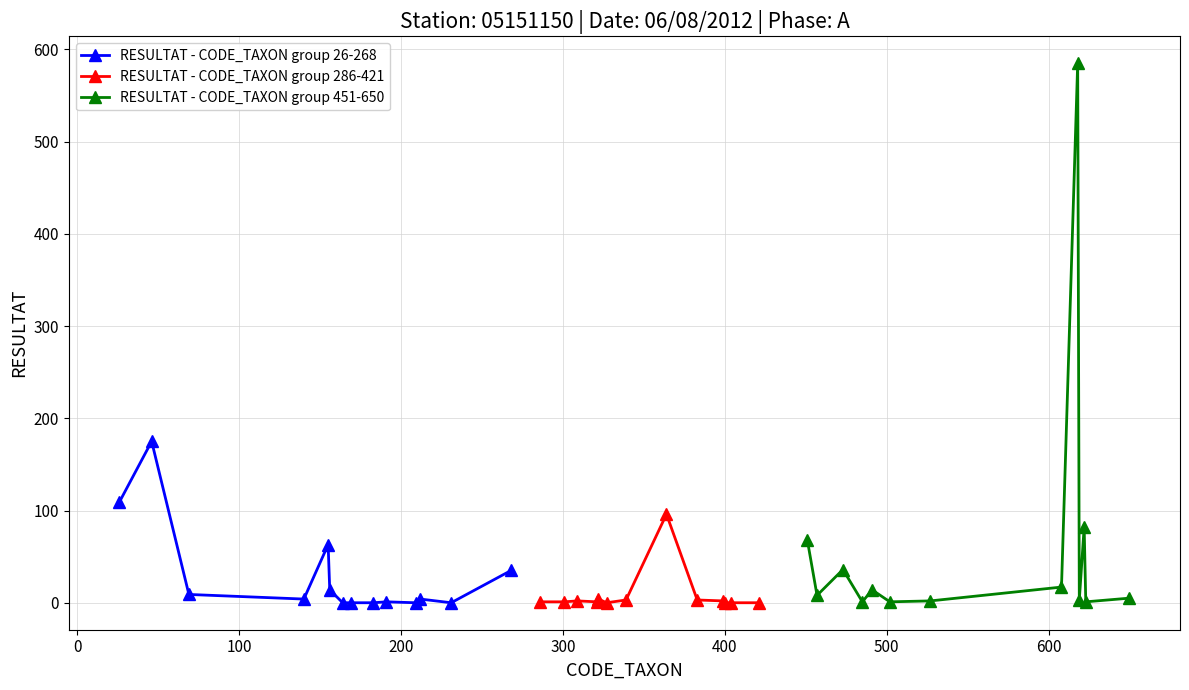

How many values in the RESULTAT - CODE_TAXON group 26-268 series are below 4?

6